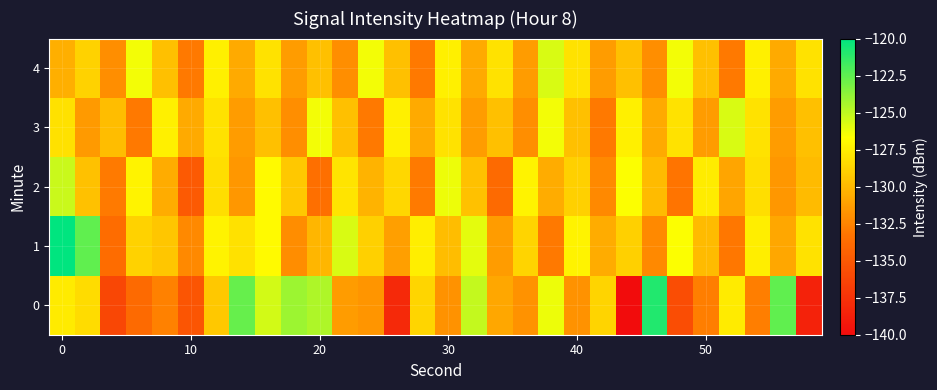

How many data points does each series have?

30